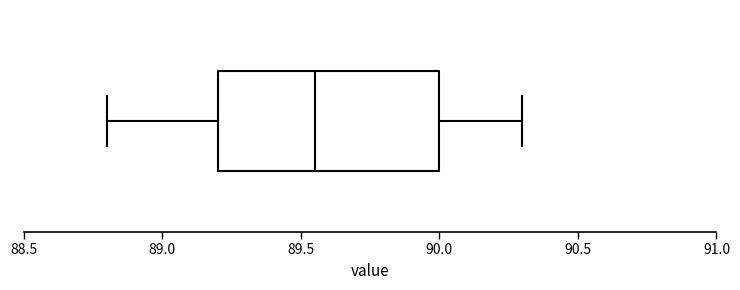

Read this box plot against the x-axis: the position of the median line, the range covered by the box, and the ends of both whiskers. The values are not printed on the chart, so give them approximately, as read against the axis.

median 89.55, box 89.20 to 90.00, whiskers 88.80 to 90.30